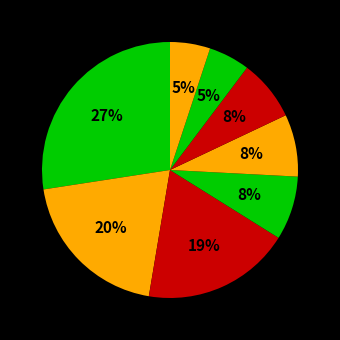

Count the number of slices in the pie.

8